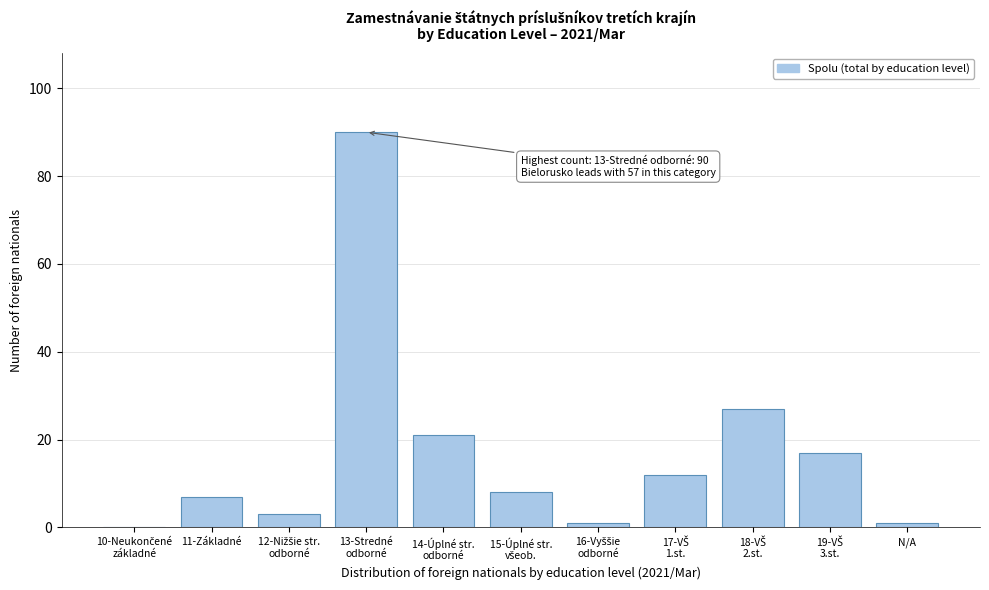

What is the greatest value displayed?

90